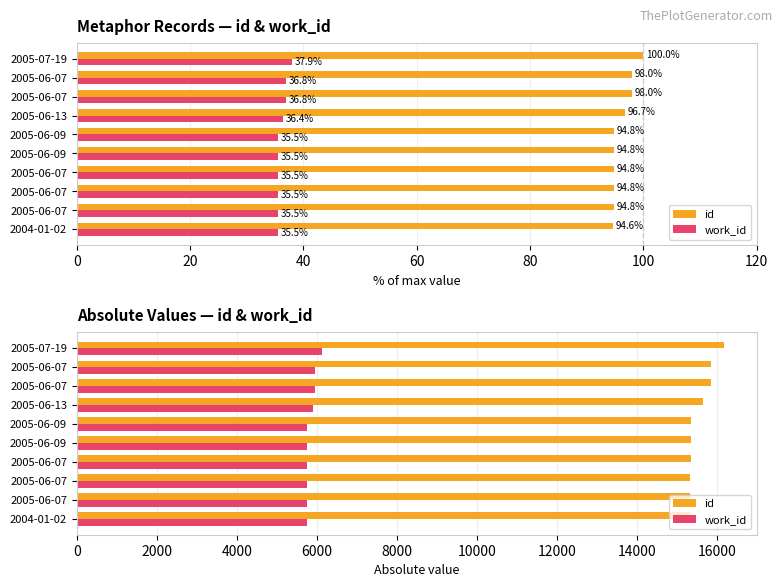

Which series has the largest total across all categories?

id